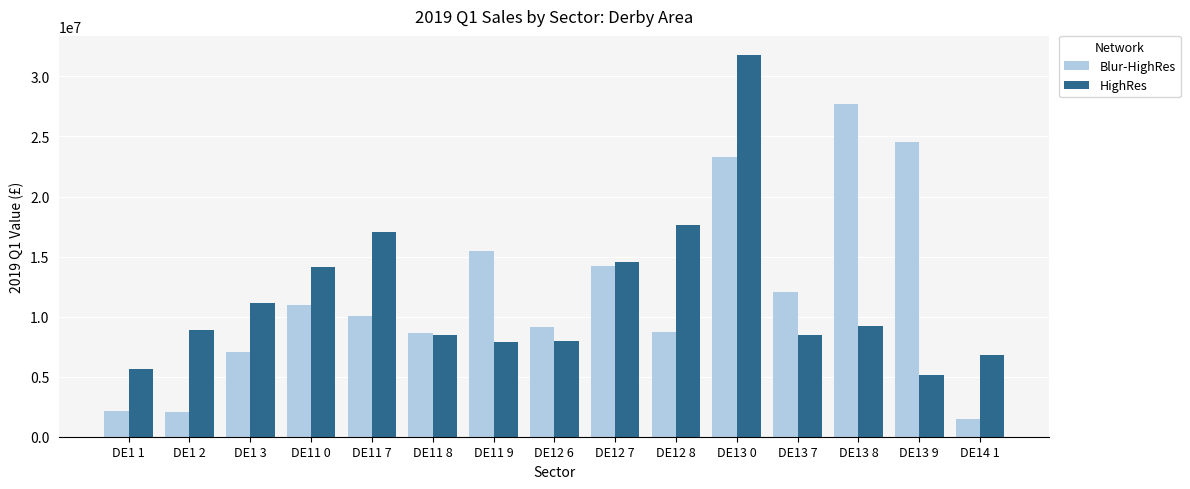

What is the total value across all series at DE13 7?

20556469.6